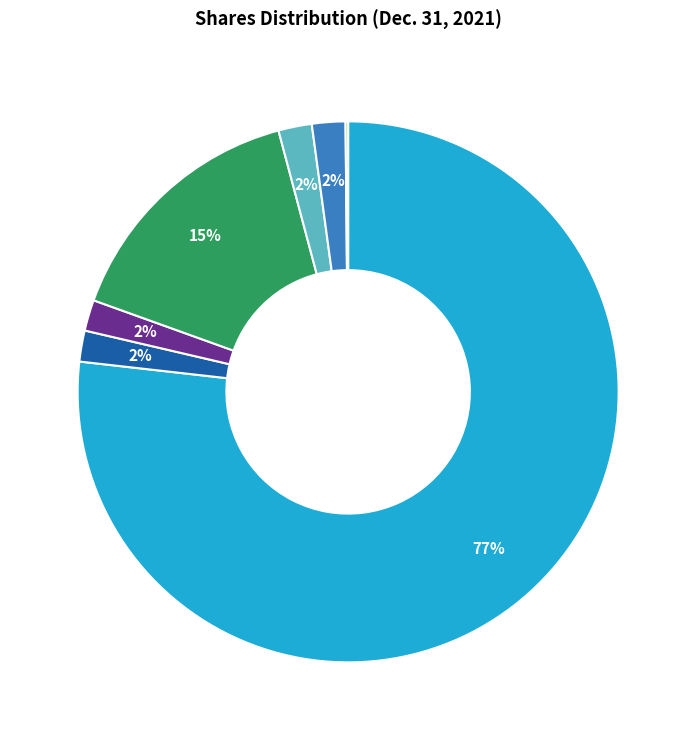

To the nearest percent, what is the difference between the largest and smallest slice percentages?

77%